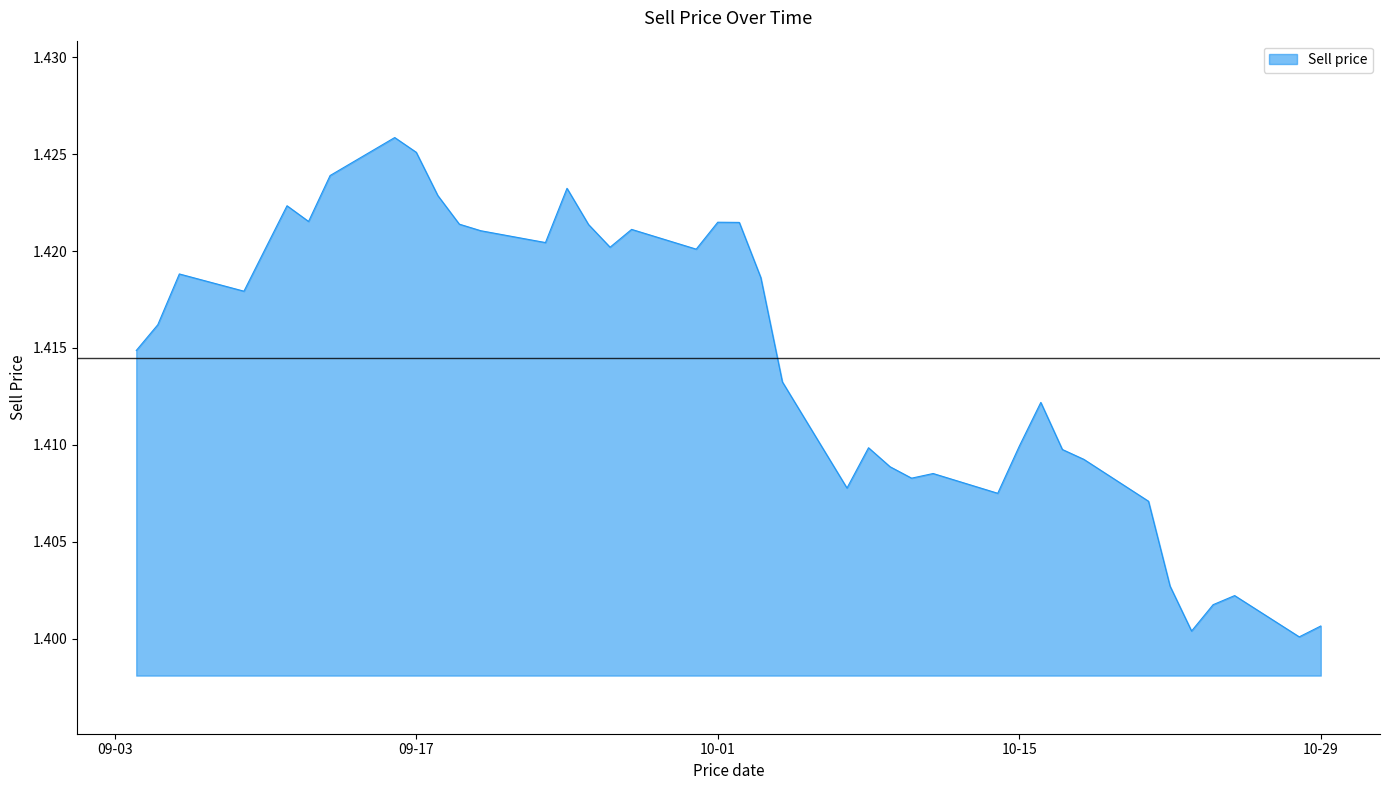

At which label is the value closest to 1?

2024-10-28